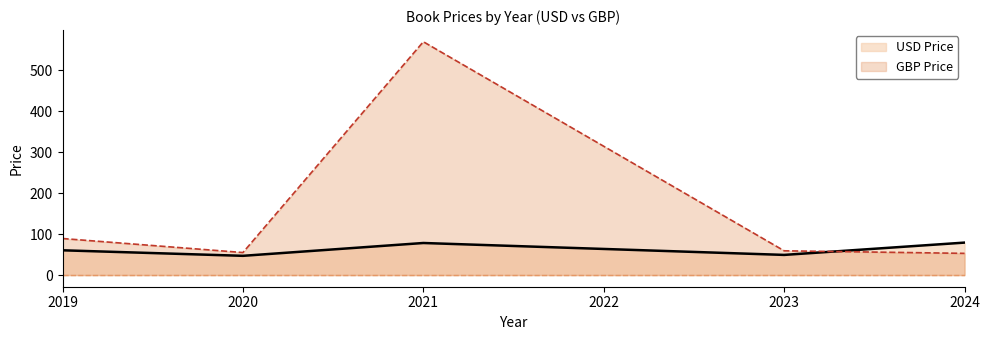

What is the minimum value shown in the chart?

47.0